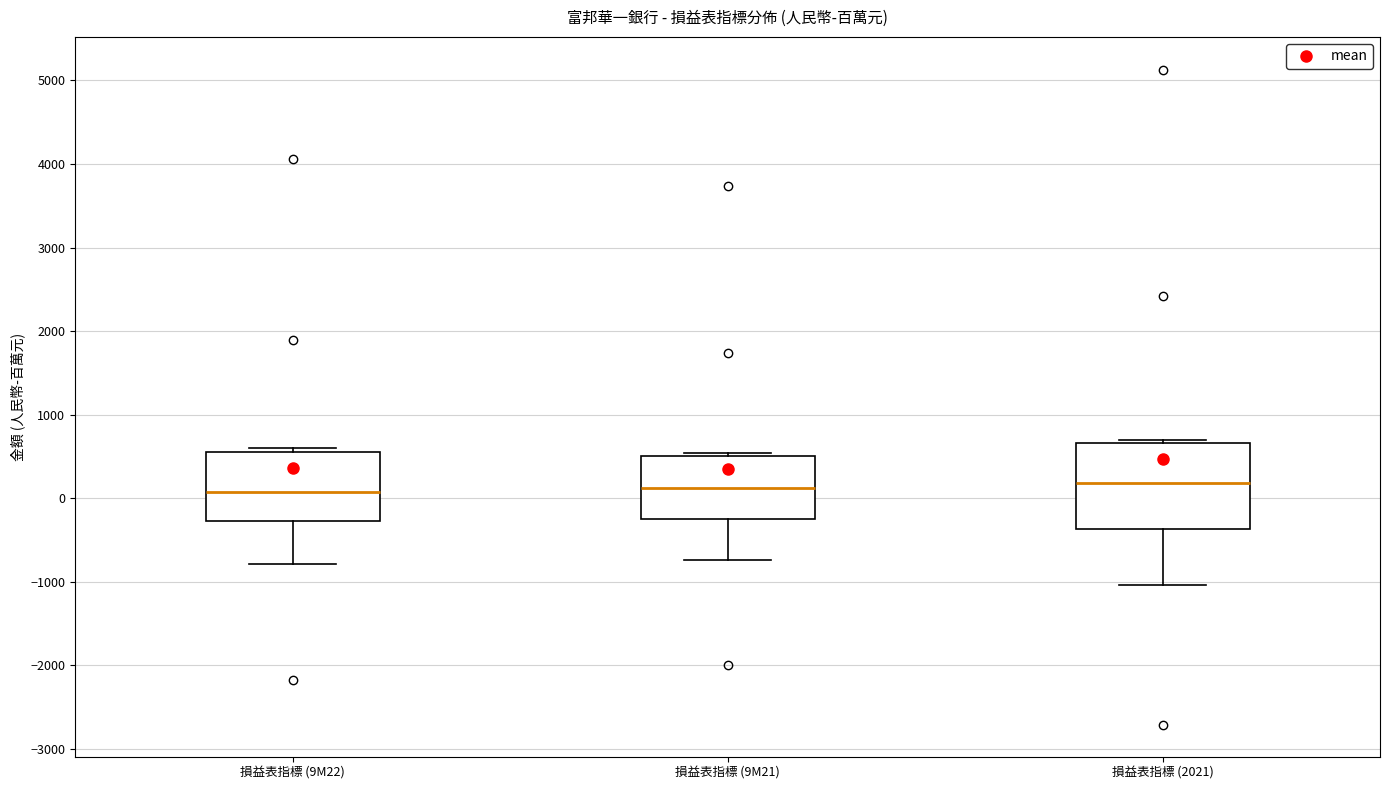

Which box is the tallest, from its lower edge to its upper edge?

損益表指標 (2021)